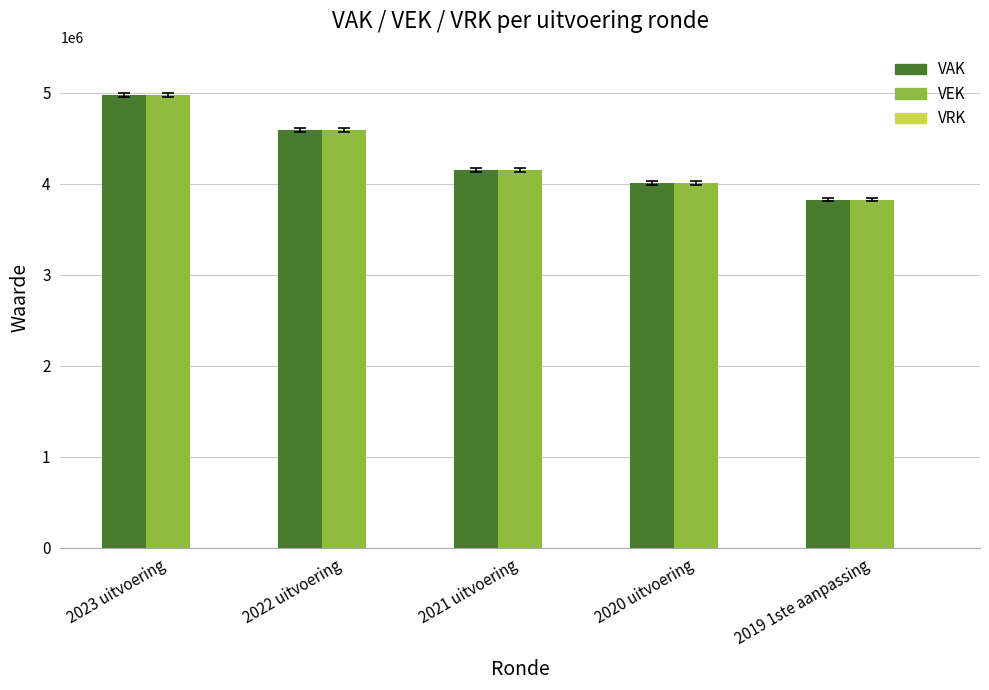

What is the label of the 5th bar from the right?

2023 uitvoering